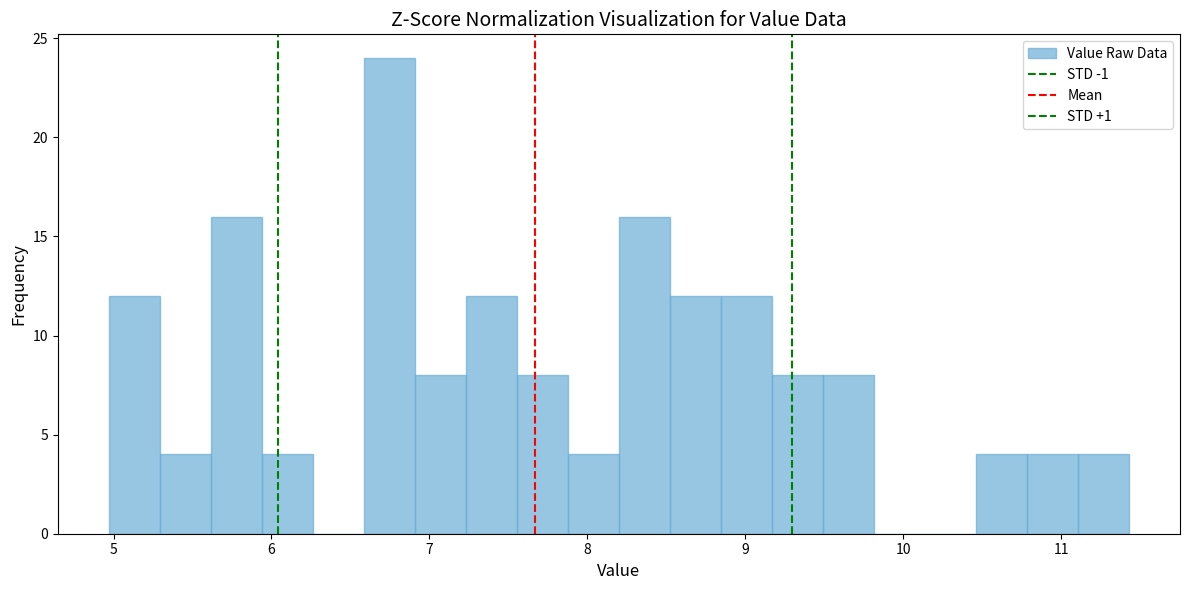

Around what value on the x-axis is the tallest bar? Give the approximate position of its centre, as read against the axis.

6.7